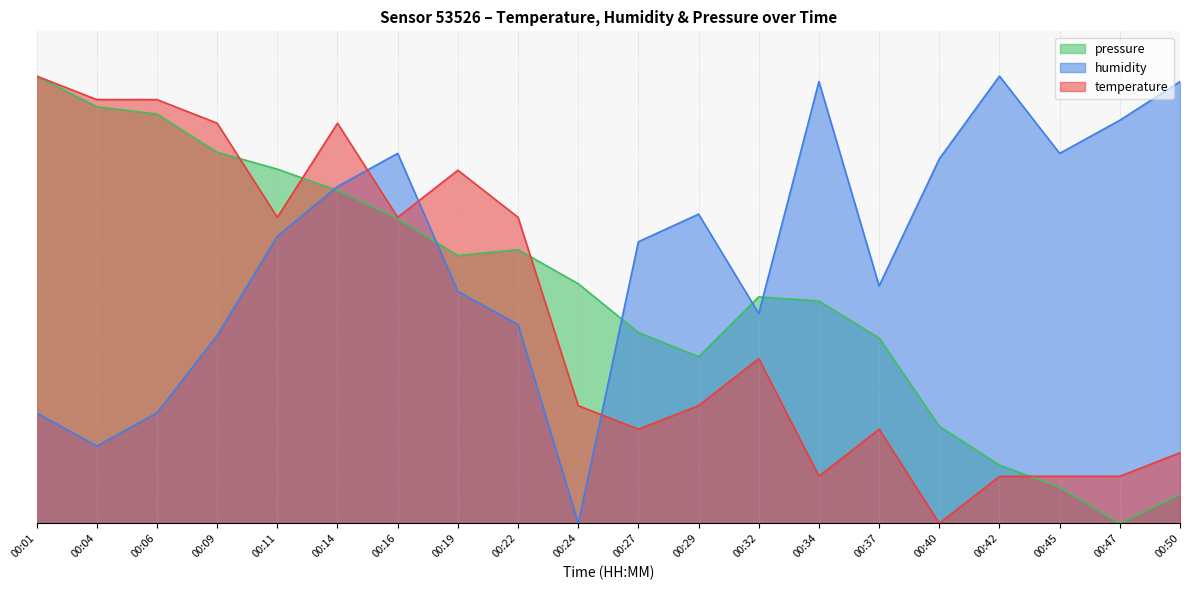

What is the value of the humidity point at the 15th from the left?

53.1